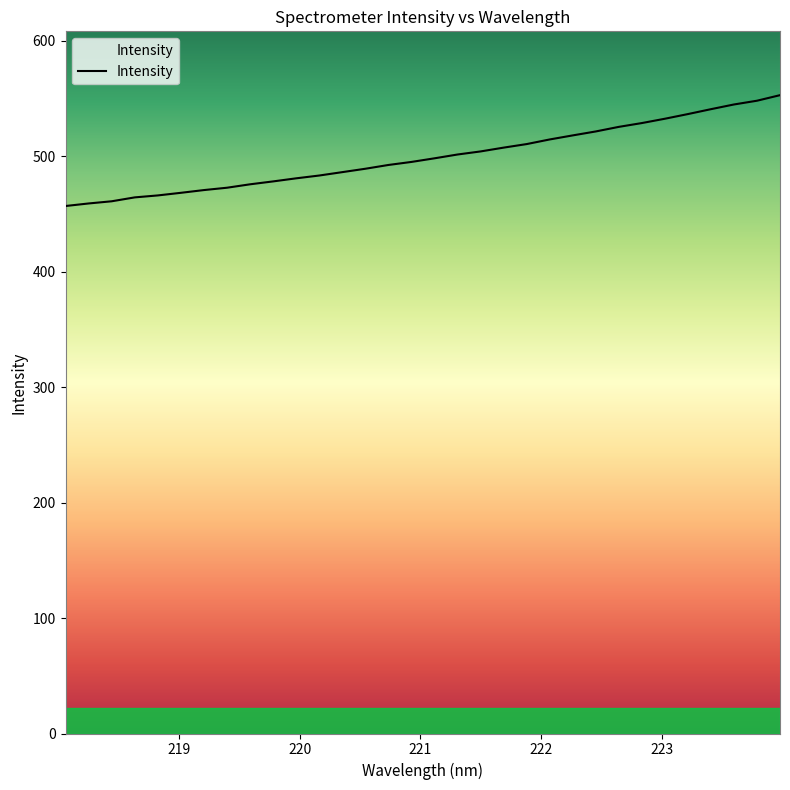

What is the minimum value shown in the chart?

456.9